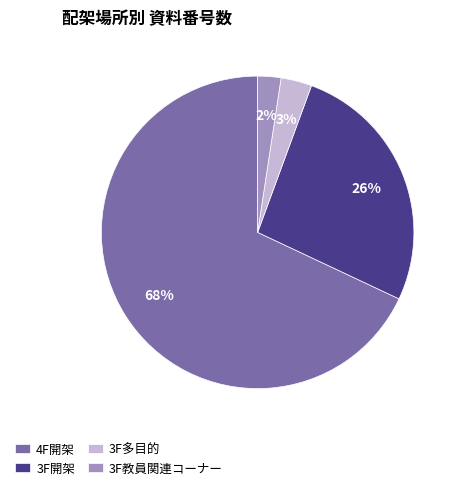

To the nearest percent, what is the difference between the 3F開架 and 3F教員関連コーナー slice percentages?

24%